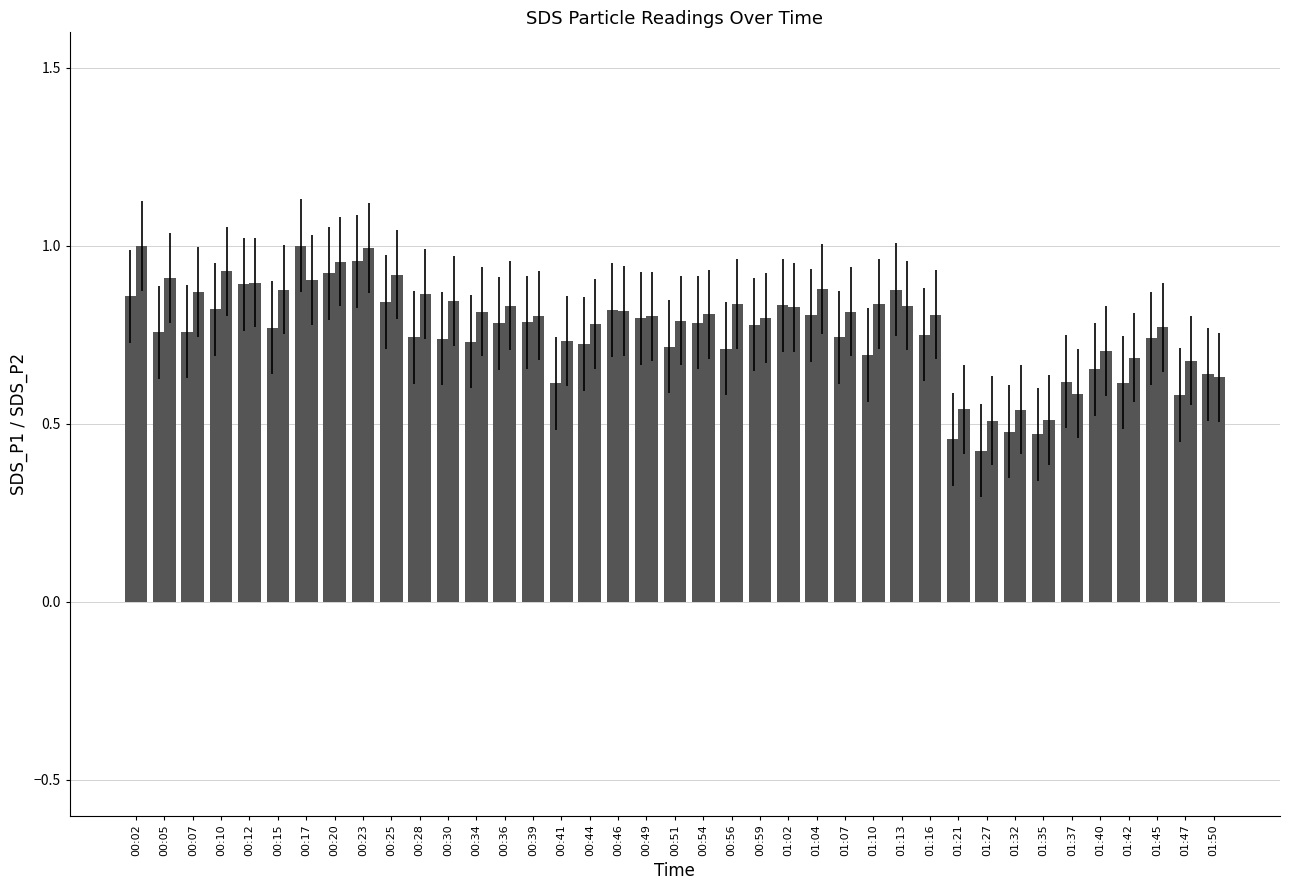

What position from the right is 00:46?

22